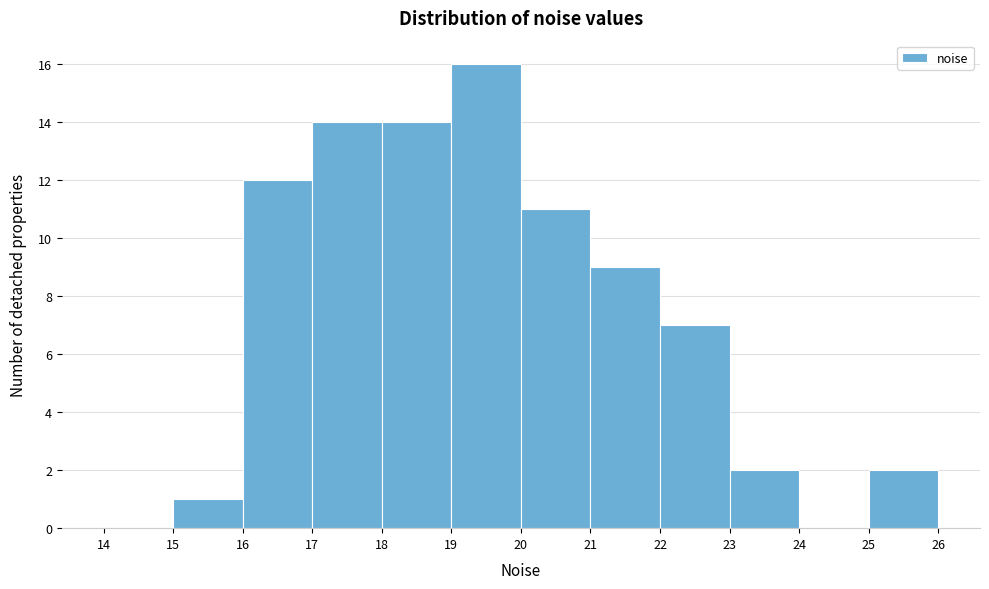

Which range on the x-axis has the tallest bar?

19 to 20